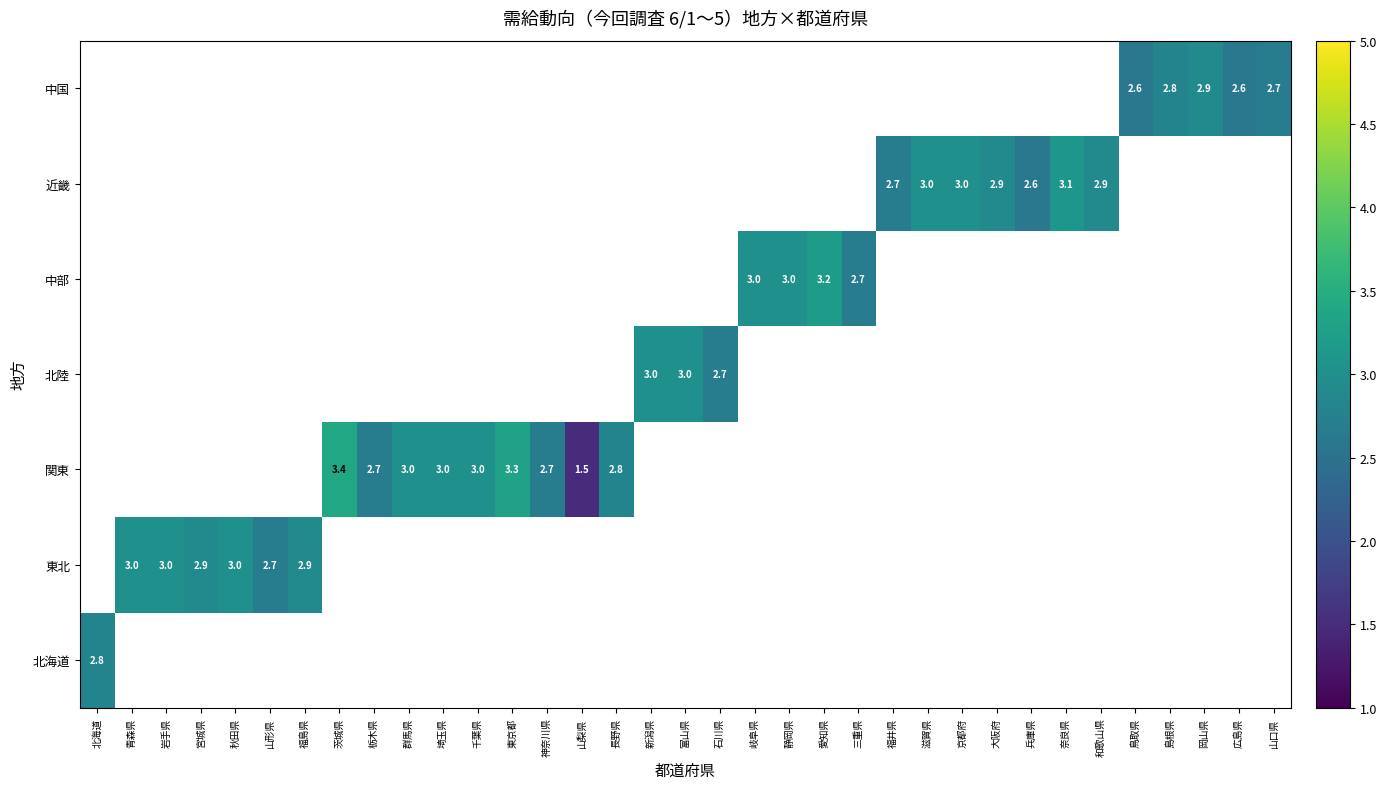

Which category has the lowest value across all series?

山梨県